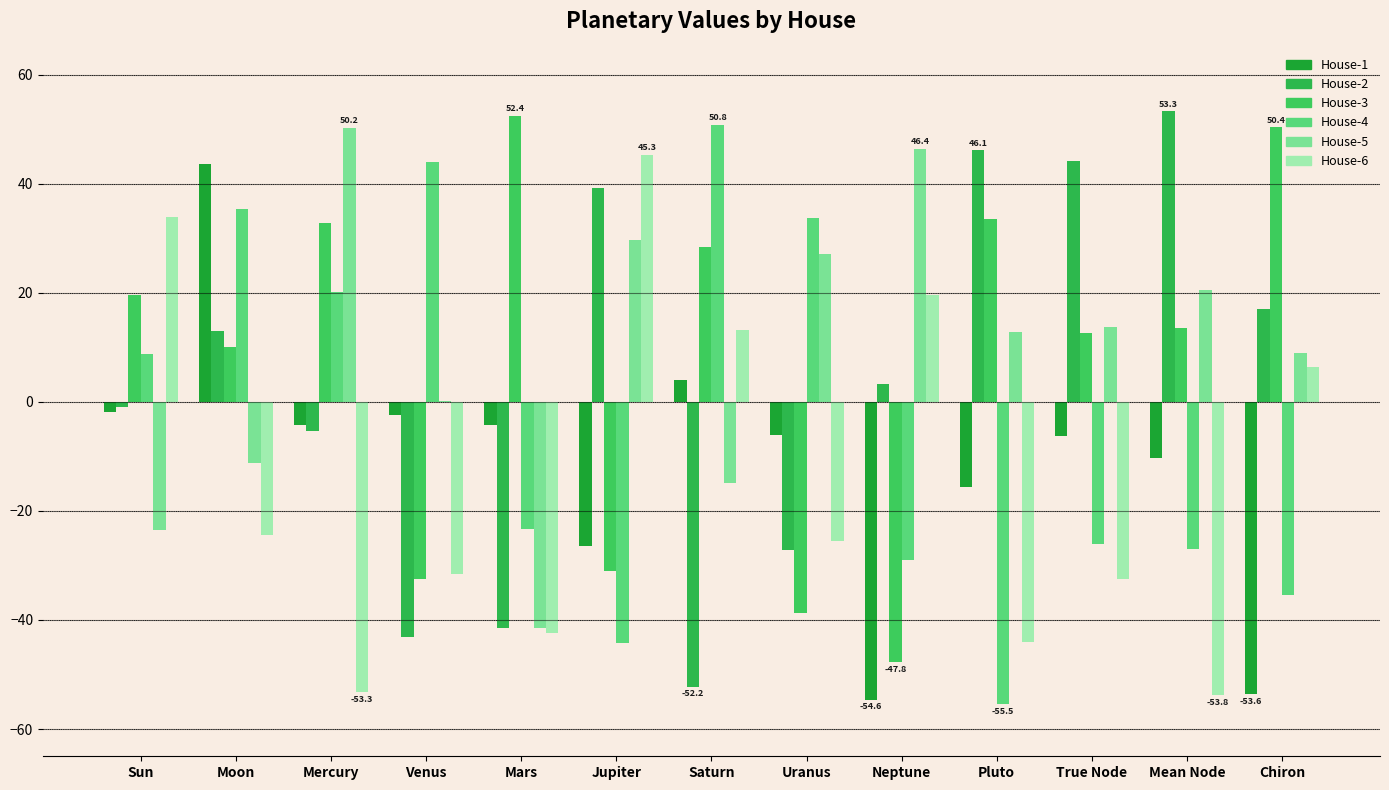

What is the average value of the House-1 series?

-10.6